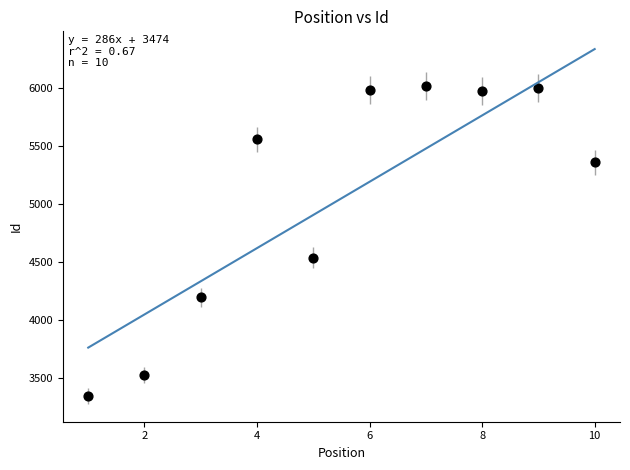

What is the range of Y values (max minus min)?

2669